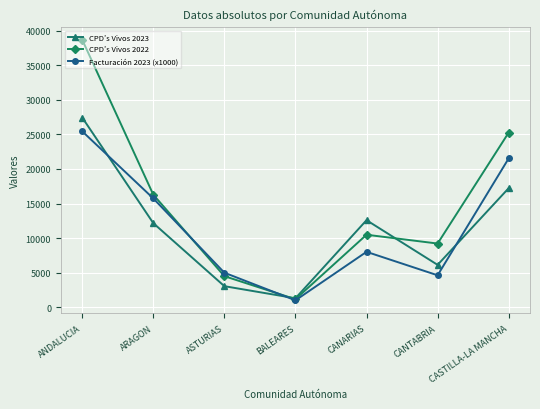

How many times do CPD’s Vivos 2023 and Facturación 2023 (x1000) cross each other?

3